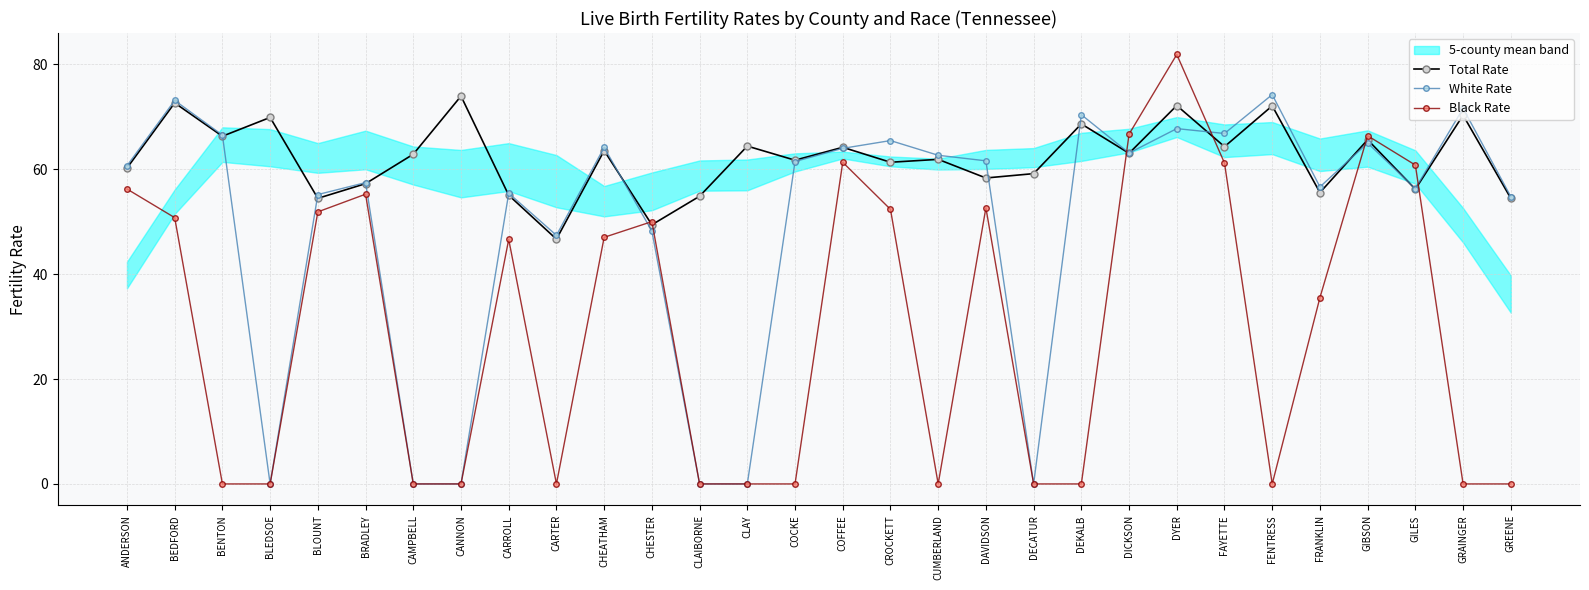

What is the sum of the White Rate values at BEDFORD and CUMBERLAND?

135.8